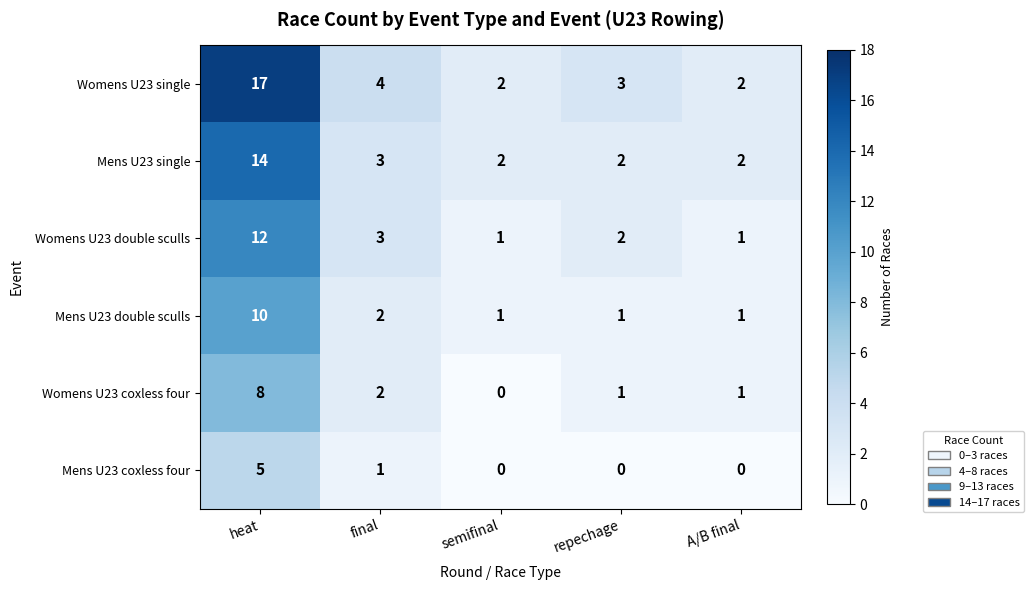

Is it true that Womens U23 coxless four equals 1 at repechage?

True